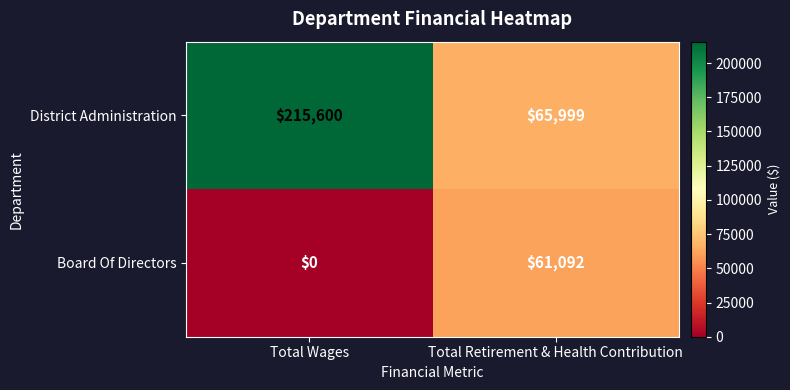

What is the minimum value for District Administration?

65999